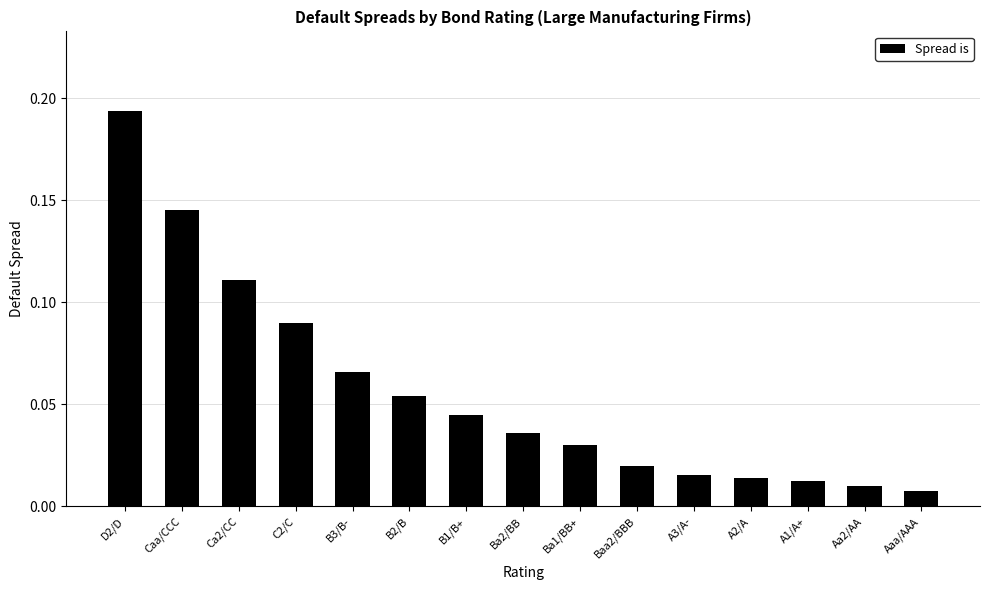

Which has a higher value, B1/B+ or Aa2/AA?

B1/B+